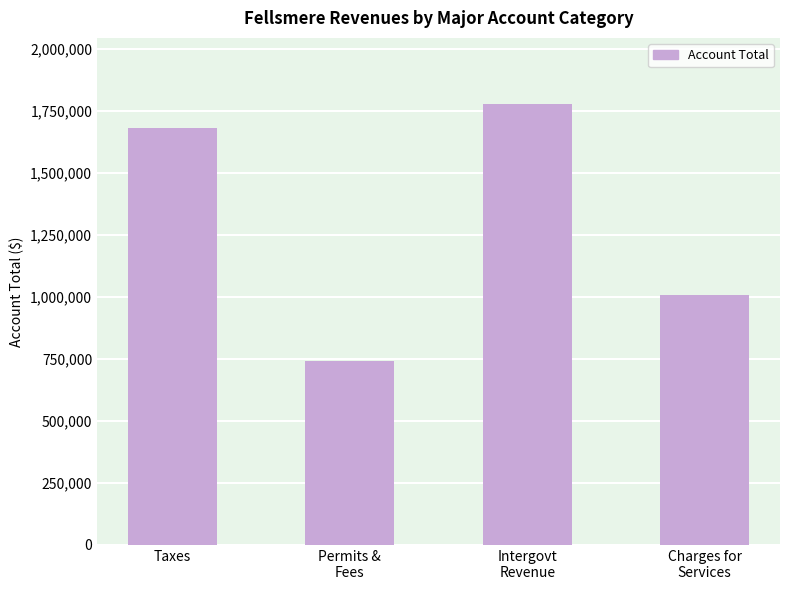

Read the value at Taxes, to the nearest 10.

1679700